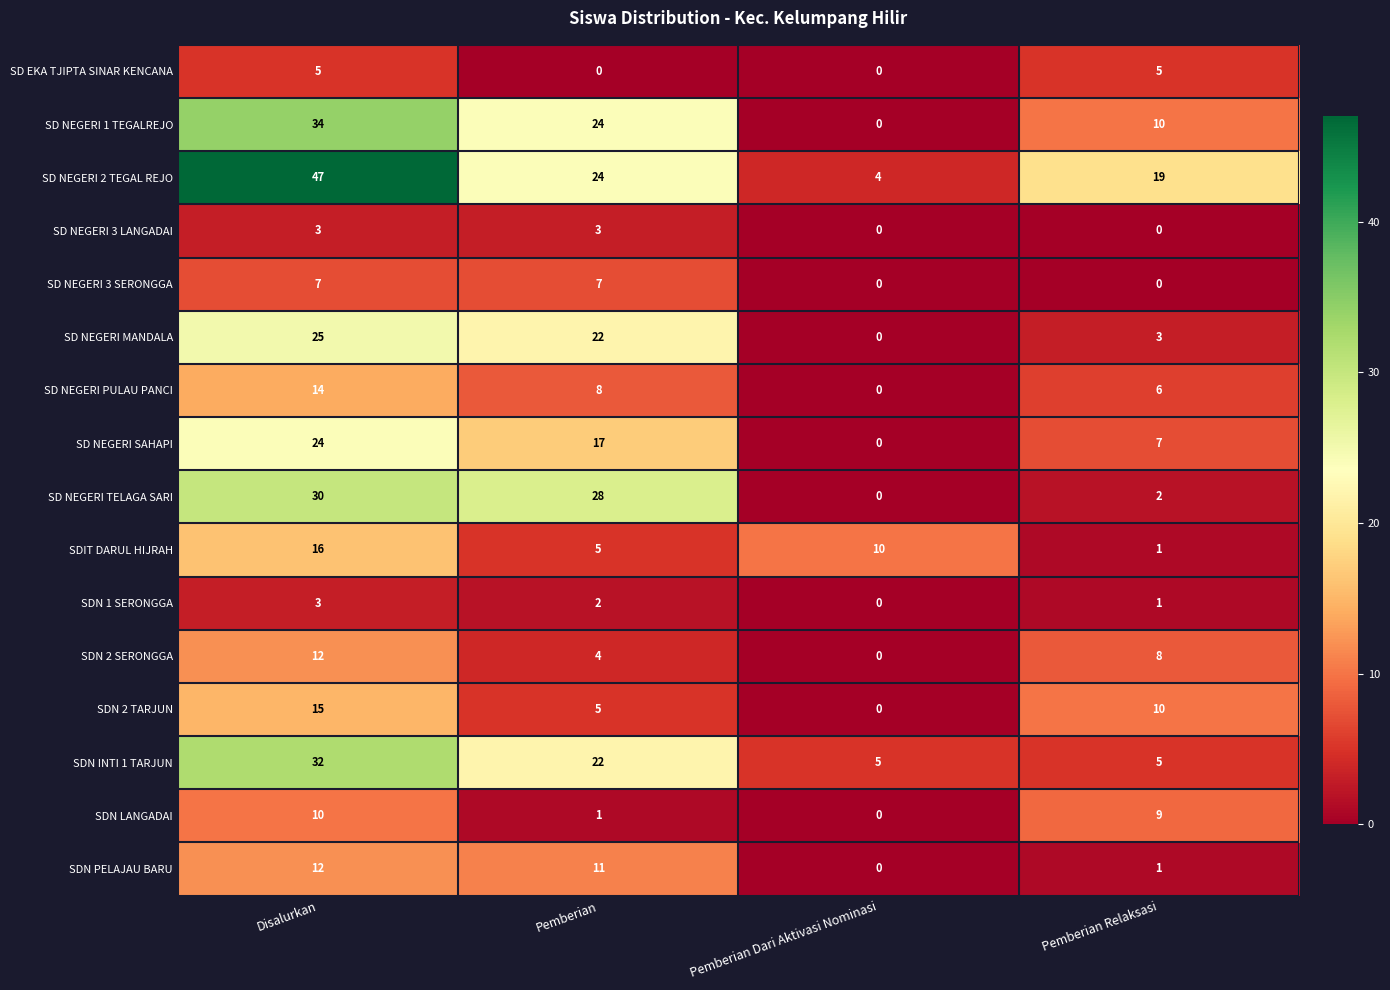

Which category has the lowest value in the SD NEGERI MANDALA series?

Pemberian Dari Aktivasi Nominasi